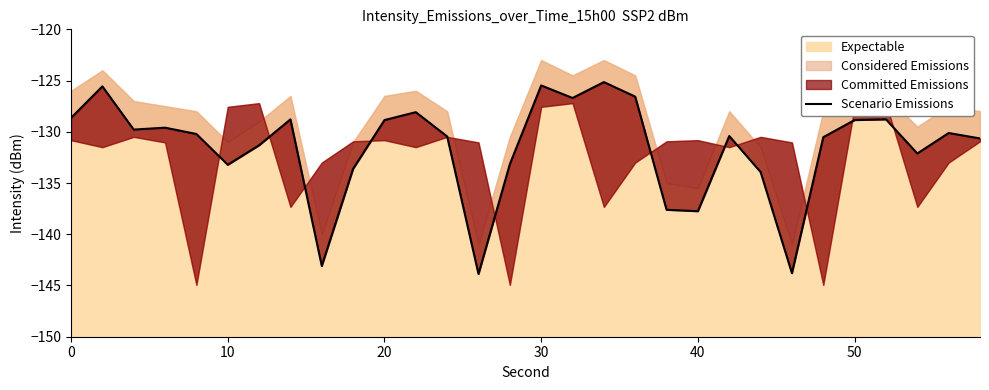

What is the minimum value shown in the chart?

-143.9